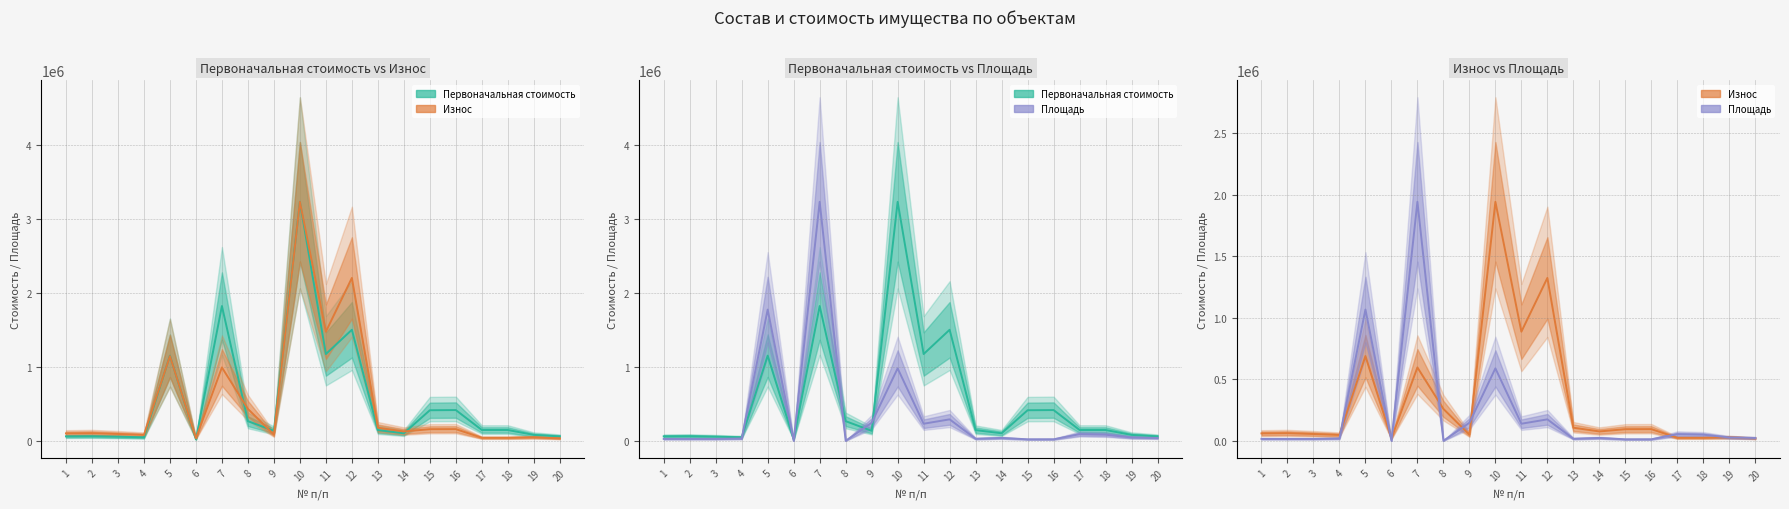

Which series ends up on top after the final intersection of Площадь and Износ?

Площадь